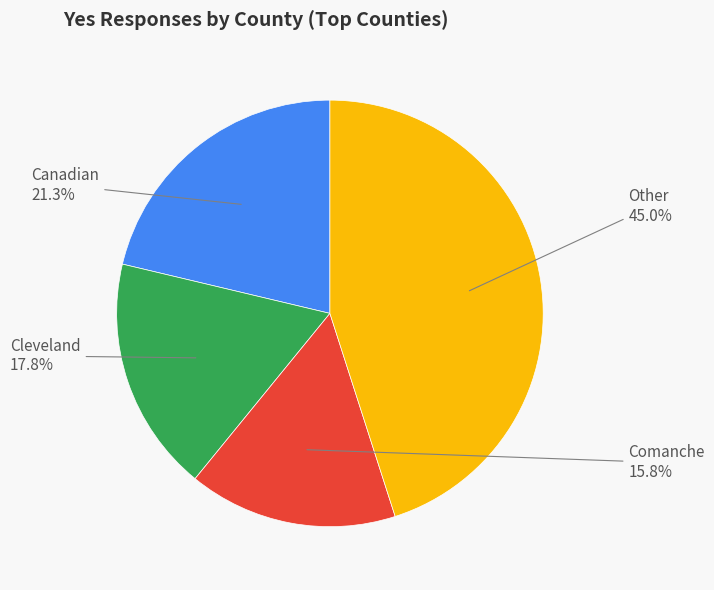

Is there any slice that represents more than half of the pie?

No